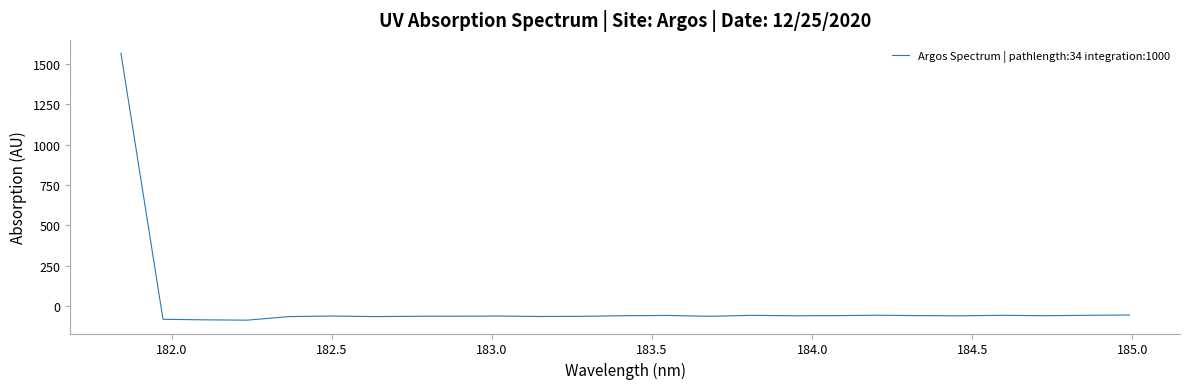

What is the minimum value shown in the chart?

-85.4